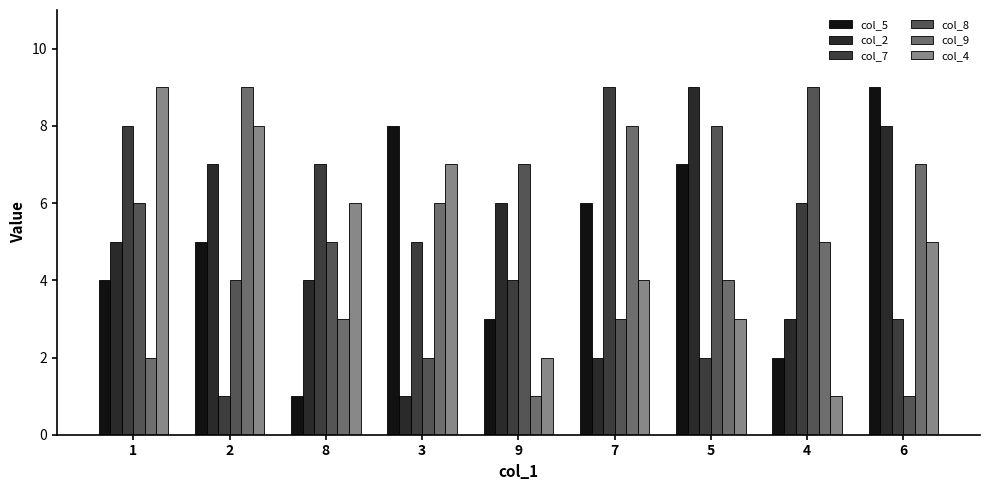

What is the label of the 9th bar from the left?

6